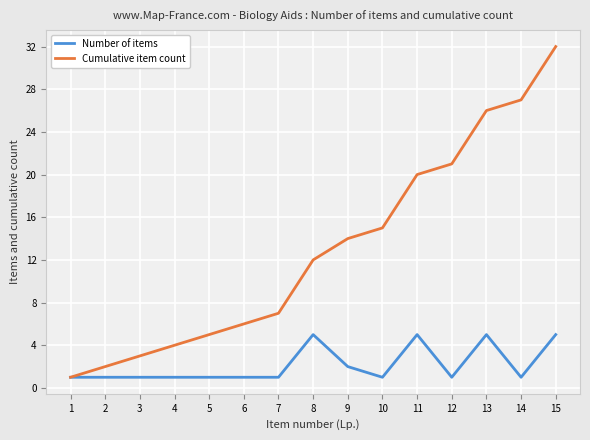

The value of Cumulative item count at 7 is 7. True or false?

True